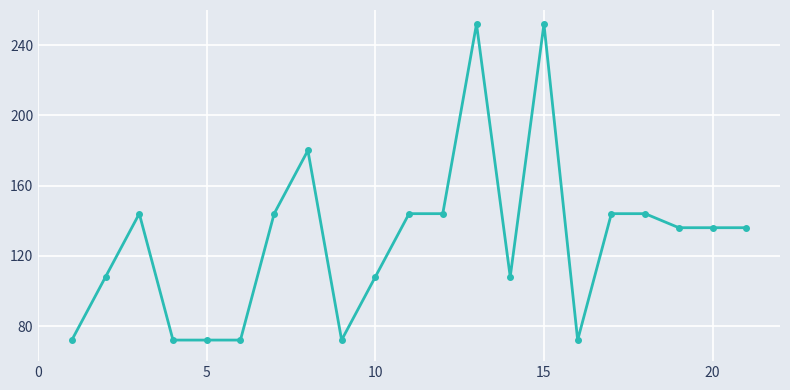

What is the sum of all values?

2712